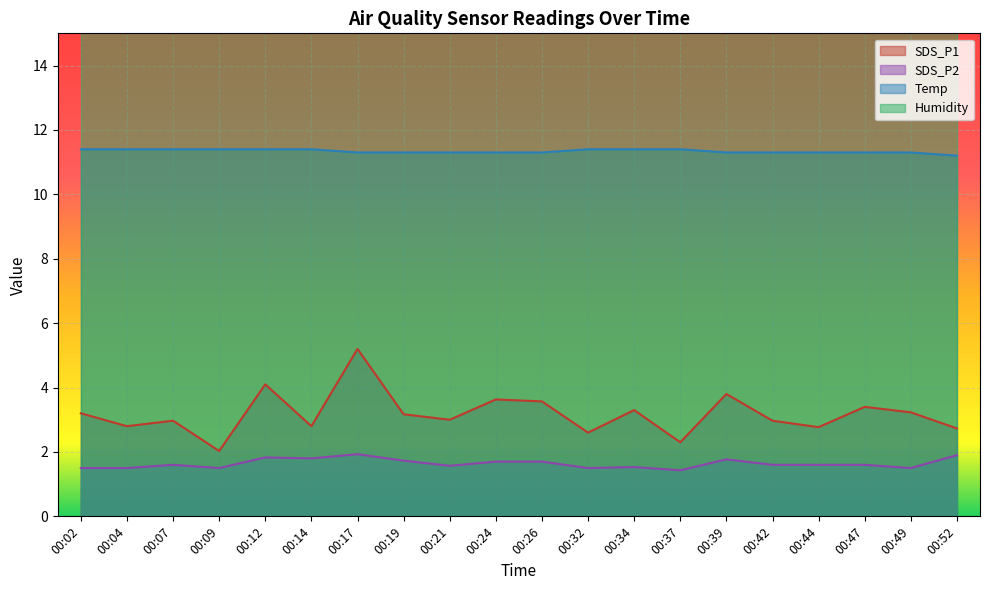

True or false: SDS_P1 and SDS_P2 intersect in this chart.

False